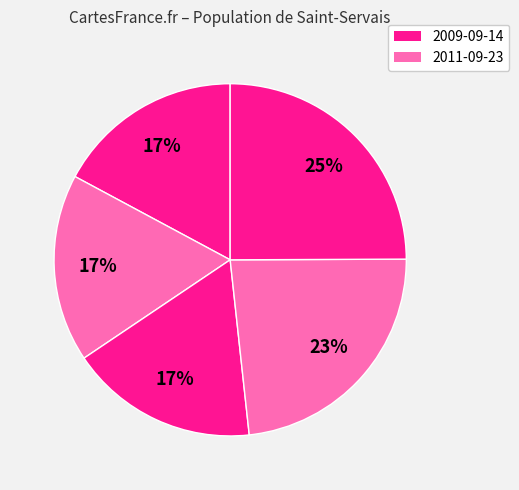

Count the number of slices in the pie.

5